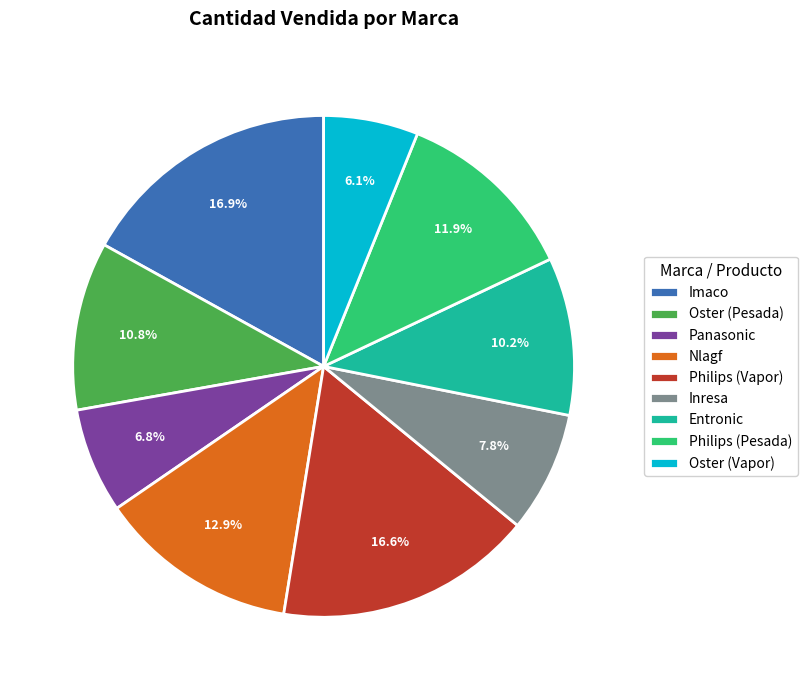

Is the sum of Nlagf and Oster (Pesada) greater than half?

No